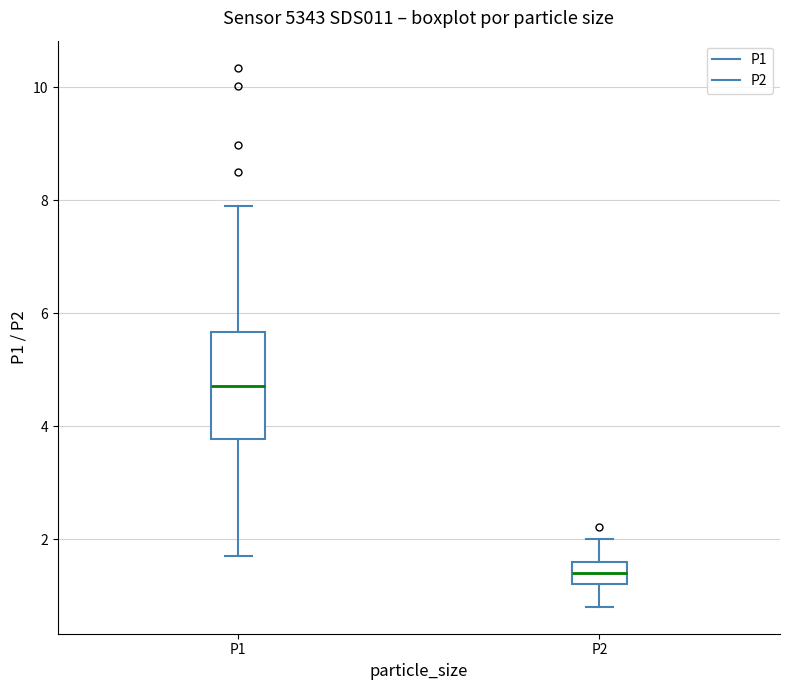

Reading left to right, read every box against the y-axis: the position of its median line, the range the box covers, and the ends of its whiskers. The values are not printed on the chart, so give them approximately, as read against the axis.

P1: median 4.8, box 3.8 to 5.6, whiskers 1.8 to 8.0
P2: median 1.4, box 1.2 to 1.6, whiskers 0.8 to 2.0